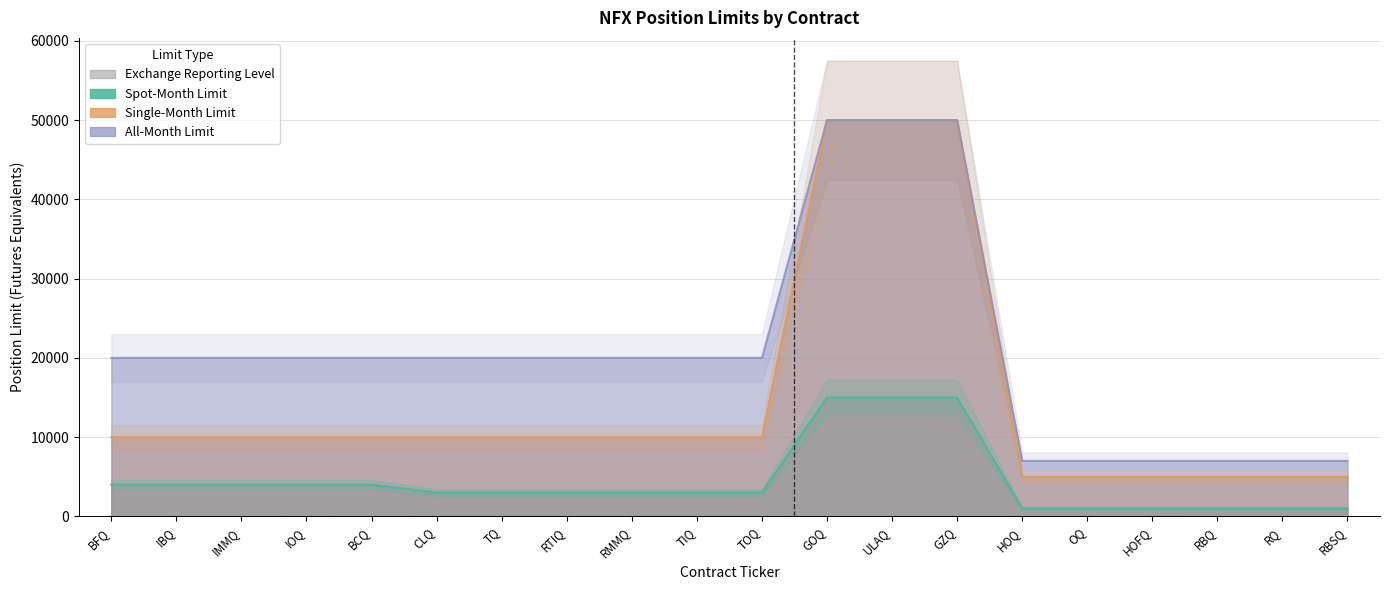

True or false: Single-Month Limit and Spot-Month Limit cross at least once.

False